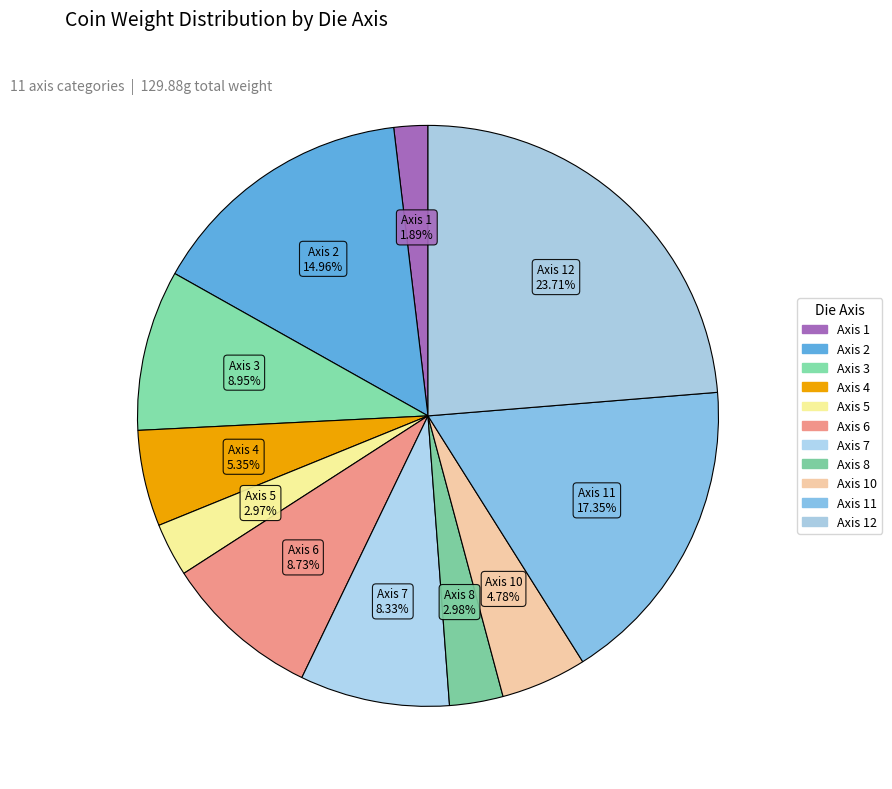

How many slices are in this pie chart?

11